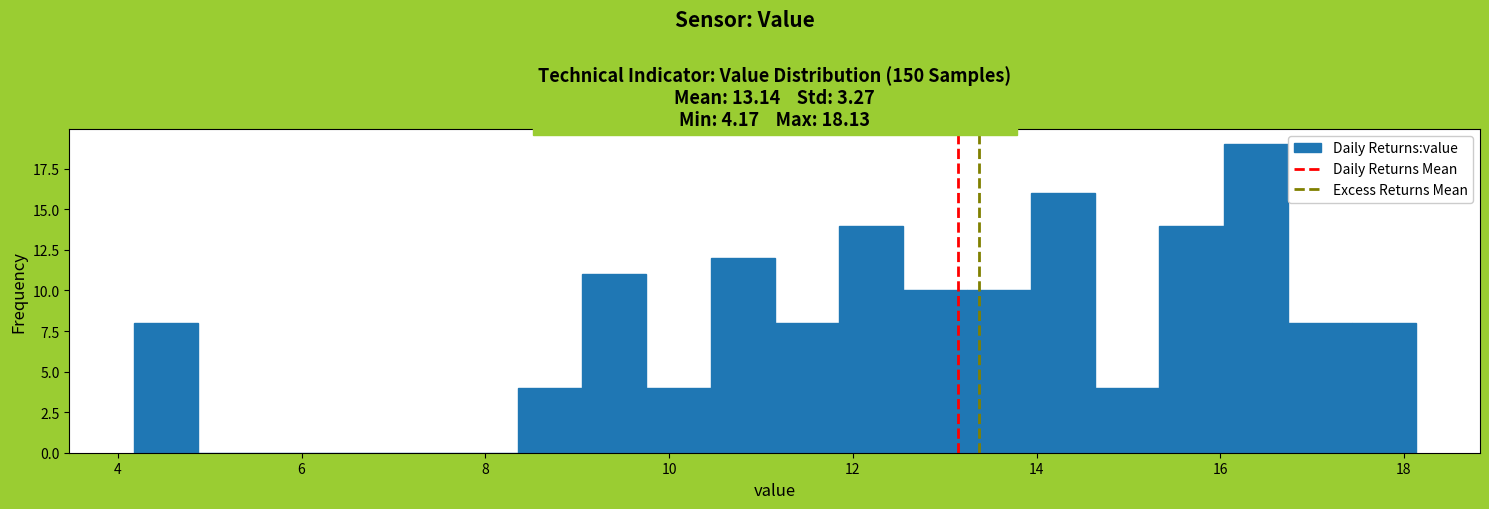

Around what value on the x-axis is the tallest bar? Give the approximate position of its centre, as read against the axis.

16.4